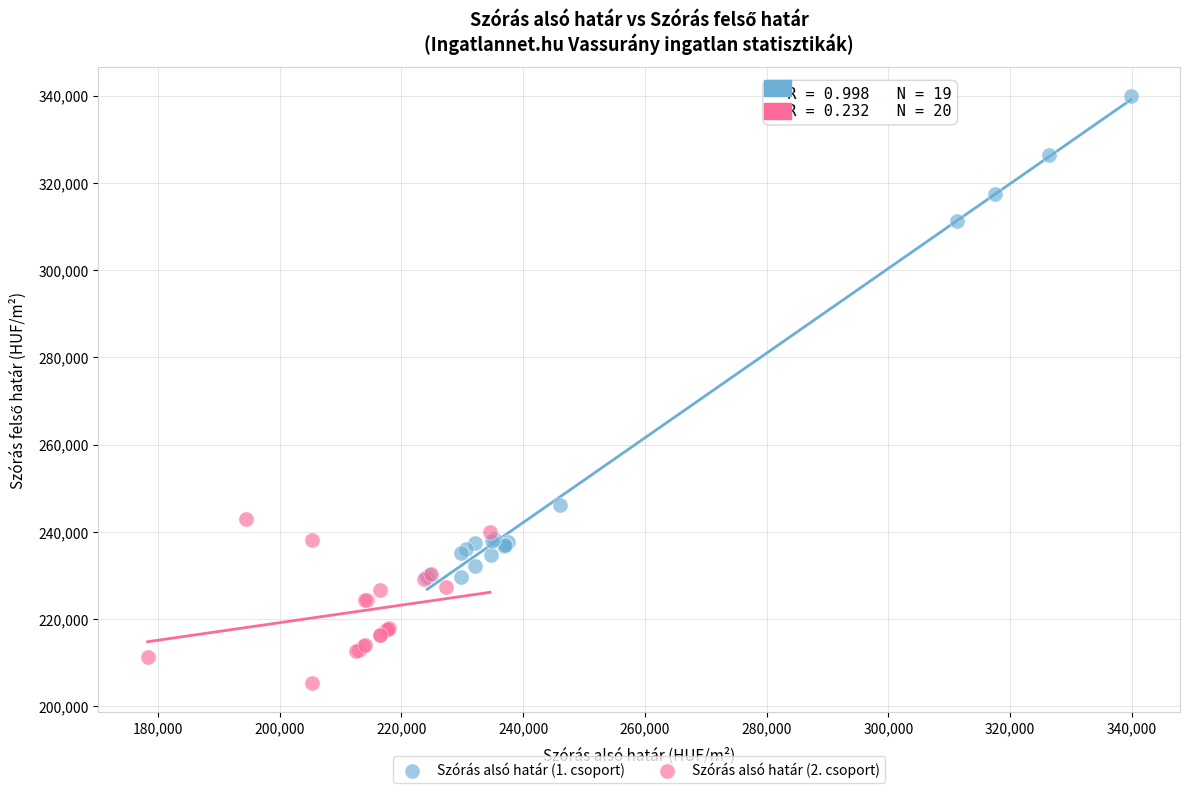

Which series contains the lowest Y value?

Szórás alsó határ (2. csoport)